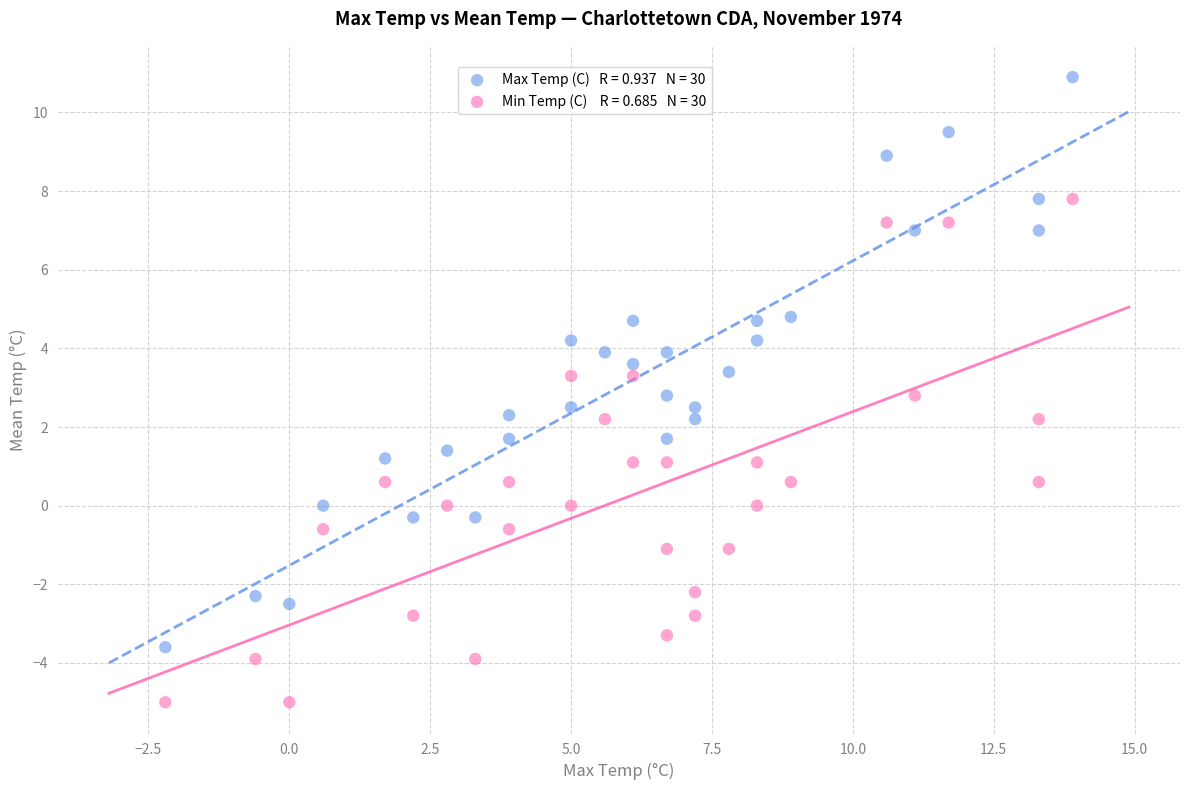

Across all data points, what is the range of Y values (max minus min)?

15.9